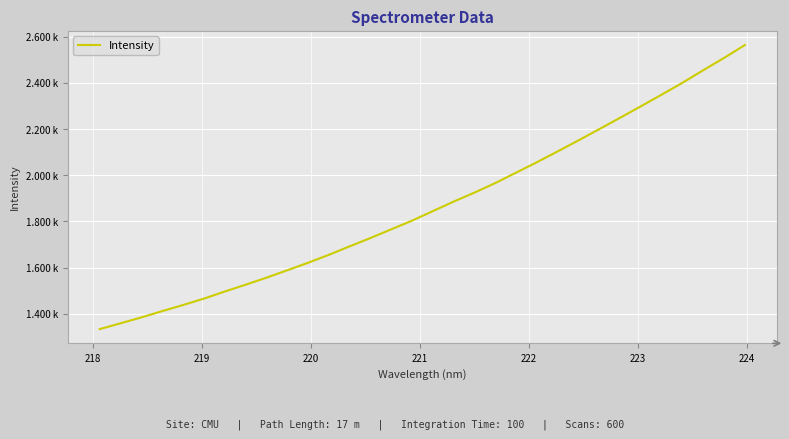

Is this an area chart (filled region under the line)?

No